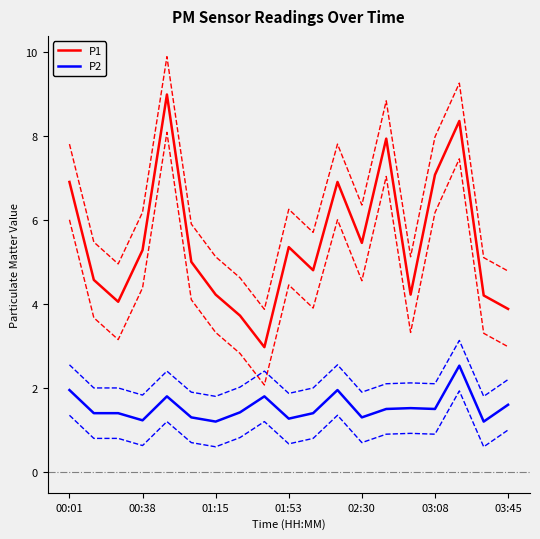

True or false: P2 and P1 intersect in this chart.

False